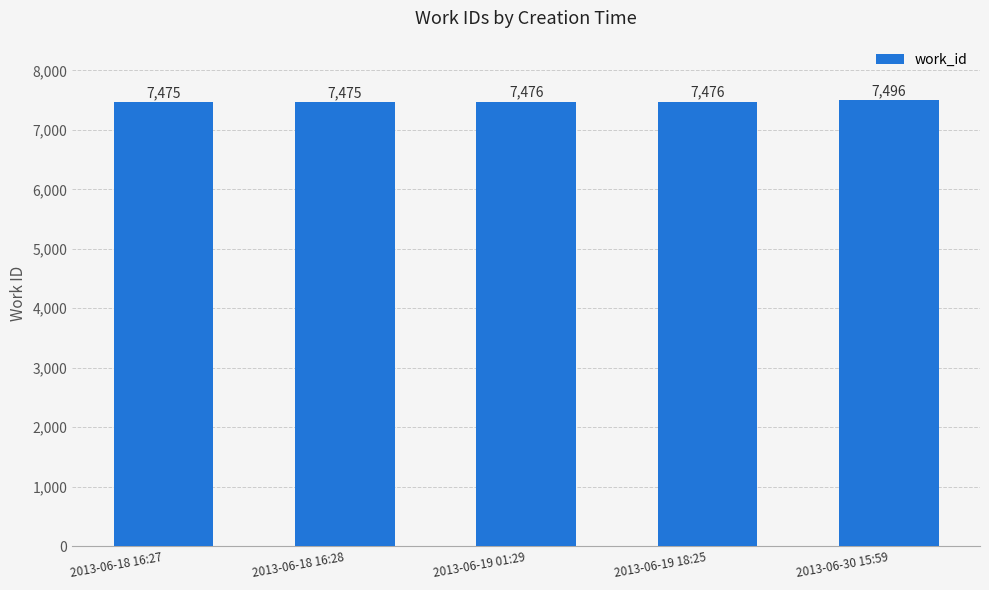

Between 2013-06-18 16:28 and 2013-06-30 15:59, which is larger?

2013-06-30 15:59